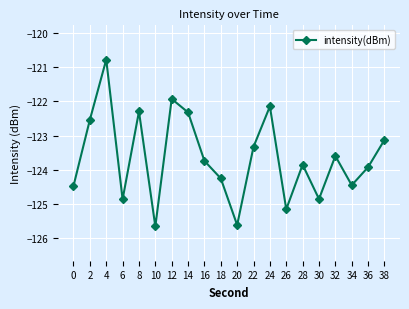

How many lines are shown in the chart?

1